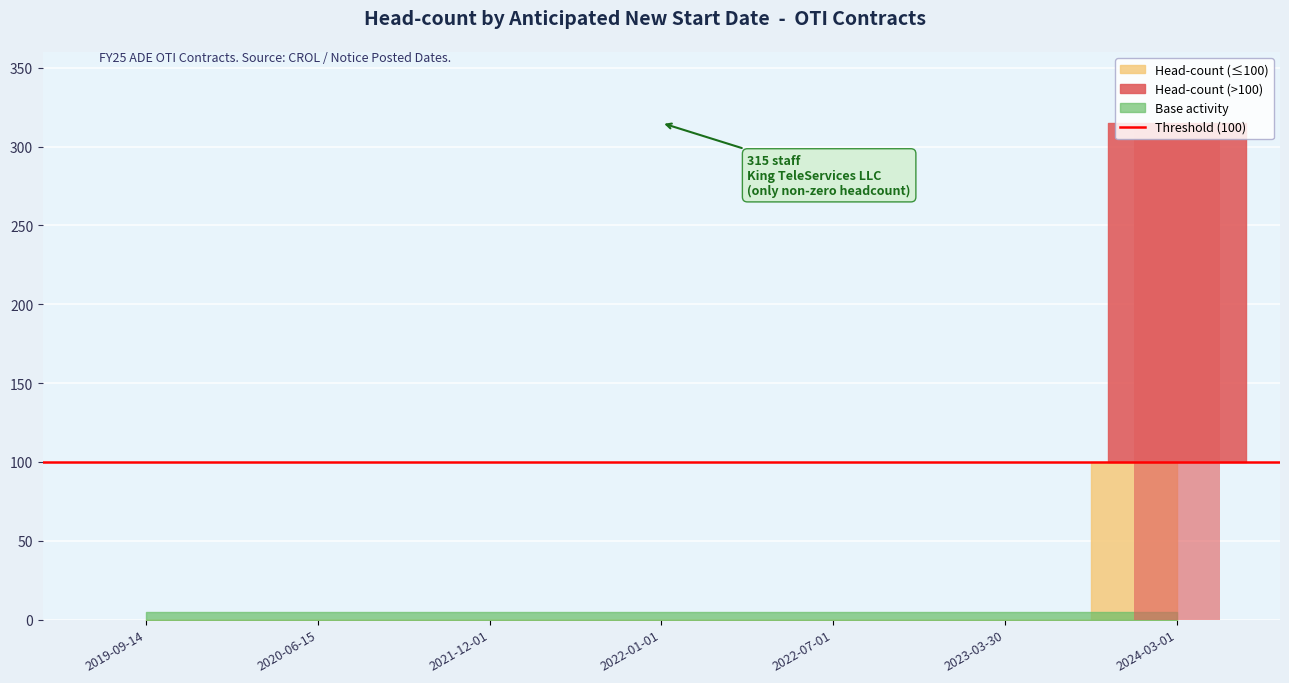

True or false: the data shows 0 at 2022-07-01.

True